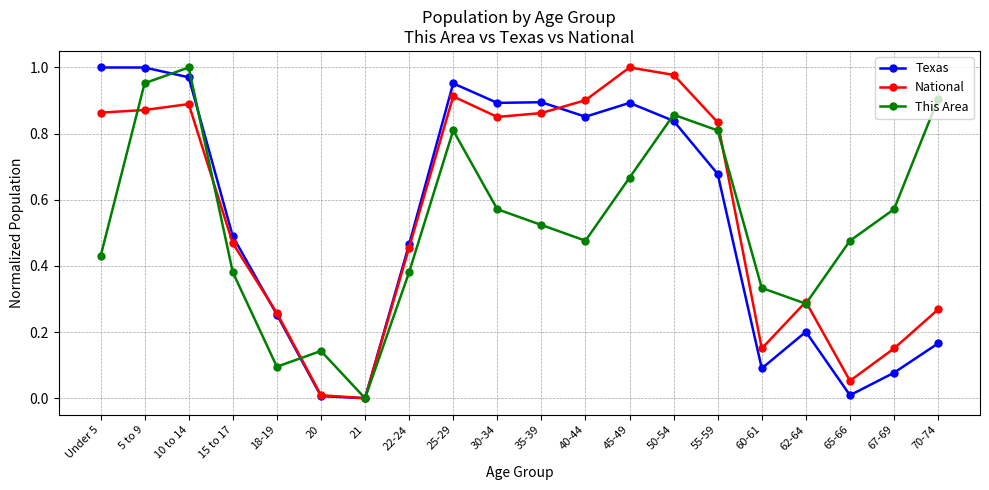

Between 22-24 and 45-49, which series saw the biggest shift?

National